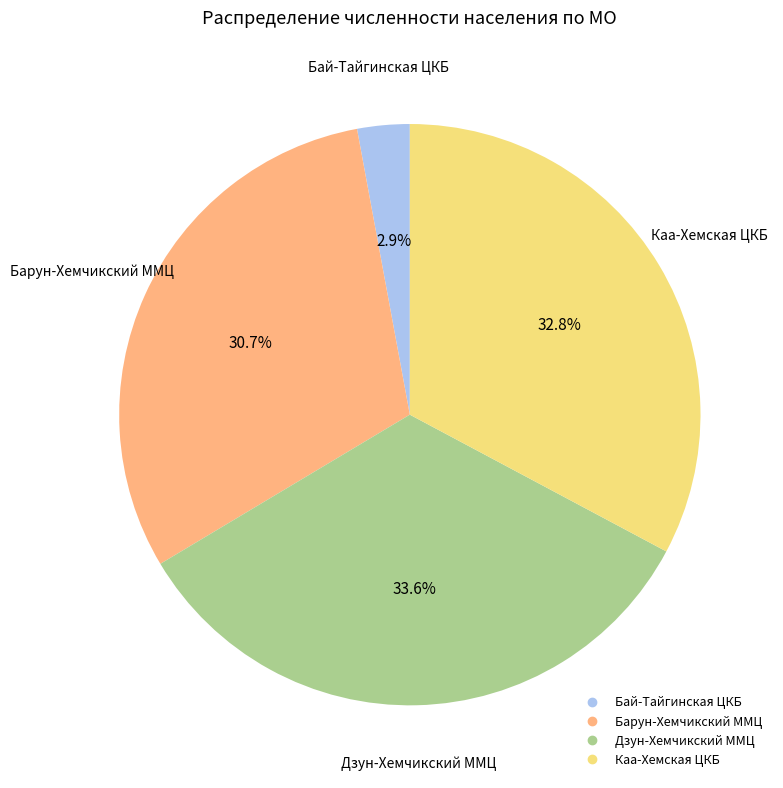

Is it true that Дзун-Хемчикский ММЦ is 28% of the pie?

False